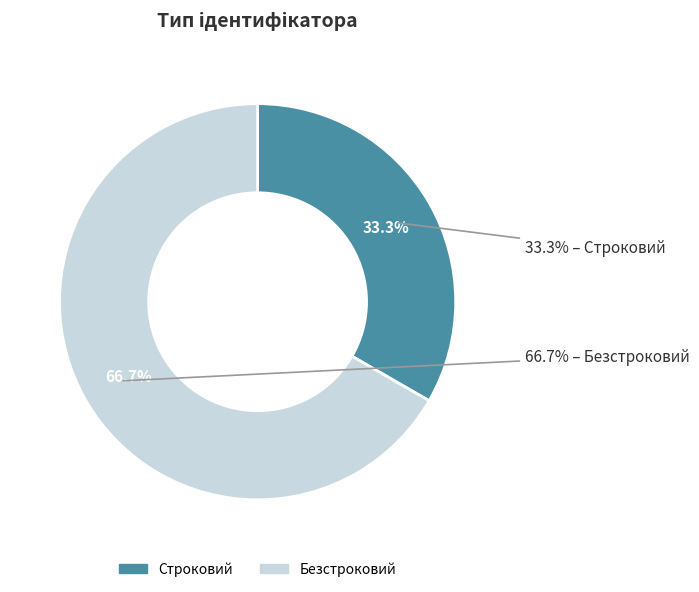

What is the majority slice?

Безстроковий